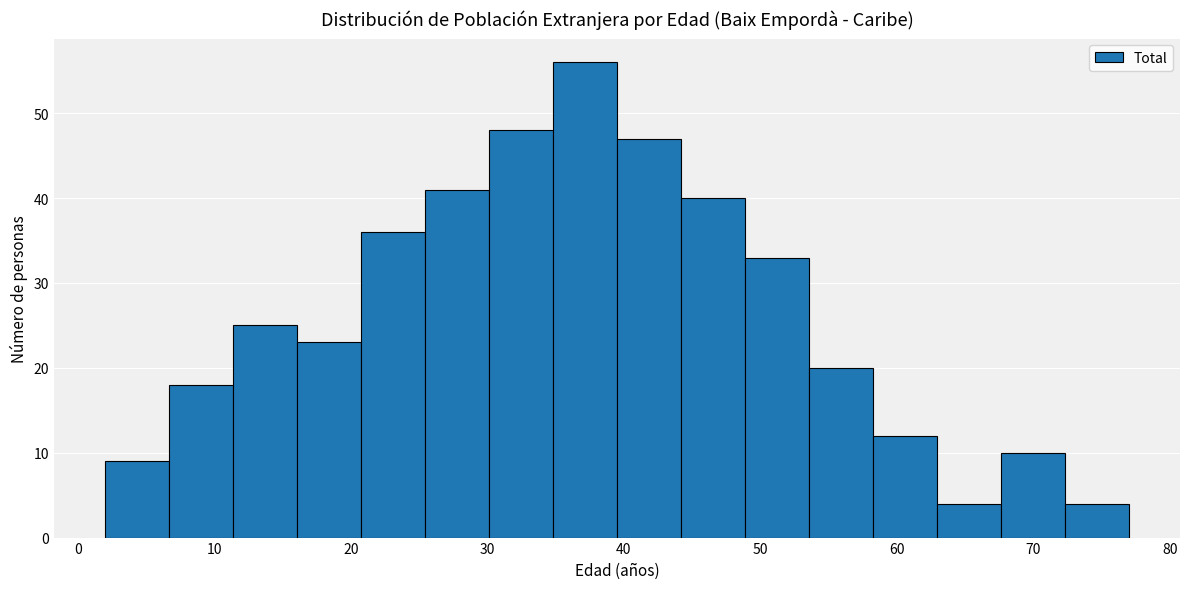

Reading left to right, transcribe this chart: for each bar, give the range it covers on the x-axis and its height. Neither the bar edges nor the heights are printed on the chart, so give them approximately, as read against the axes.

2 to 7: 9
7 to 11: 18
11 to 16: 25
16 to 21: 23
21 to 25: 36
25 to 30: 41
30 to 35: 48
35 to 40: 56
40 to 44: 47
44 to 49: 40
49 to 54: 33
54 to 58: 20
58 to 63: 12
63 to 68: 4
68 to 72: 10
72 to 77: 4